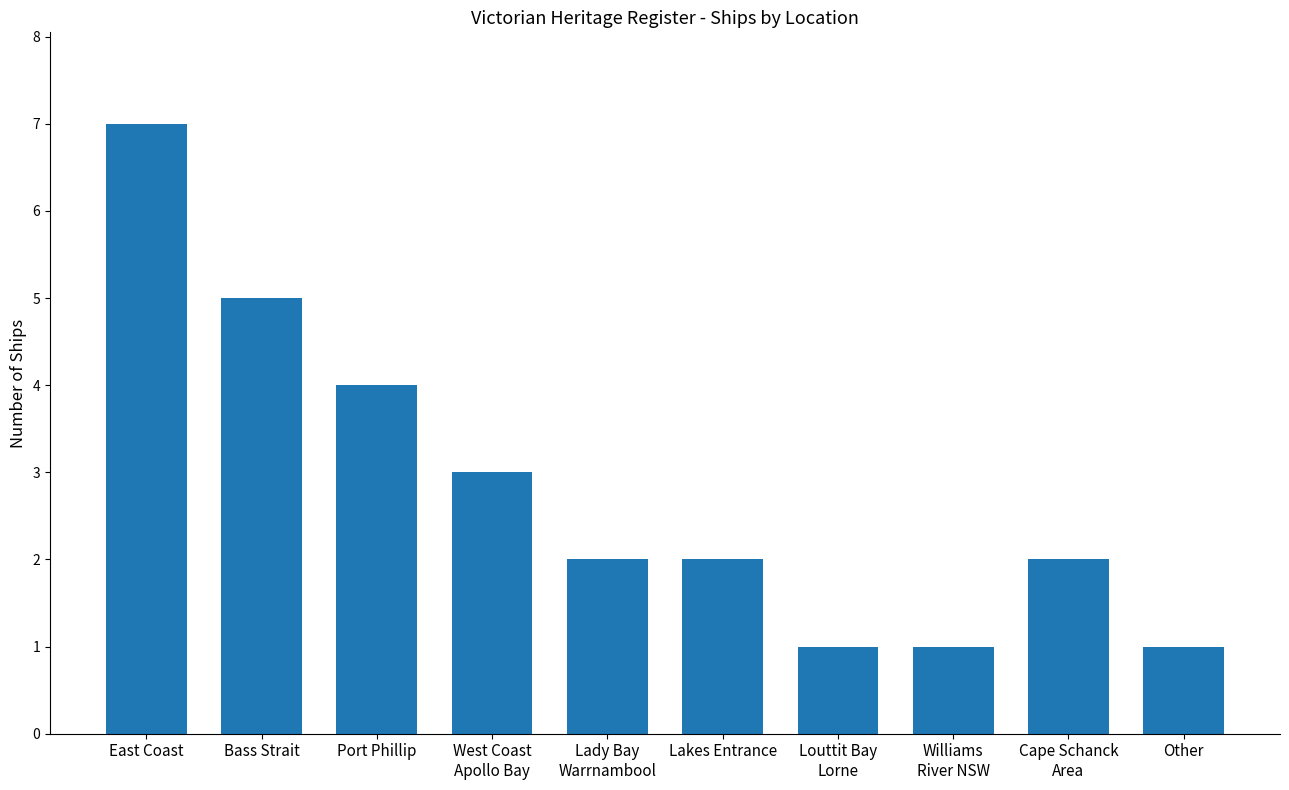

What is the change in value from East Coast to Lakes Entrance?

-5